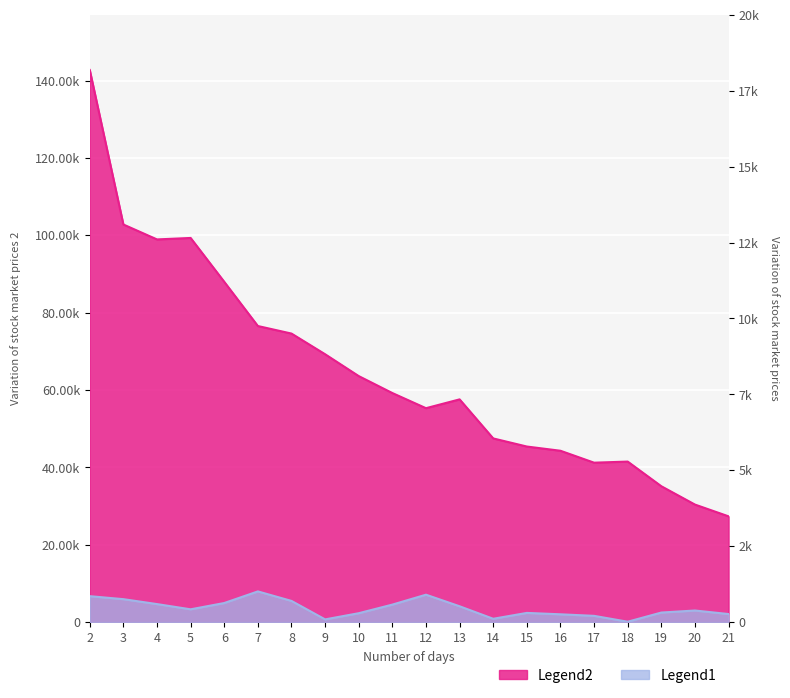

At which category does the chart reach its minimum across all series?

18